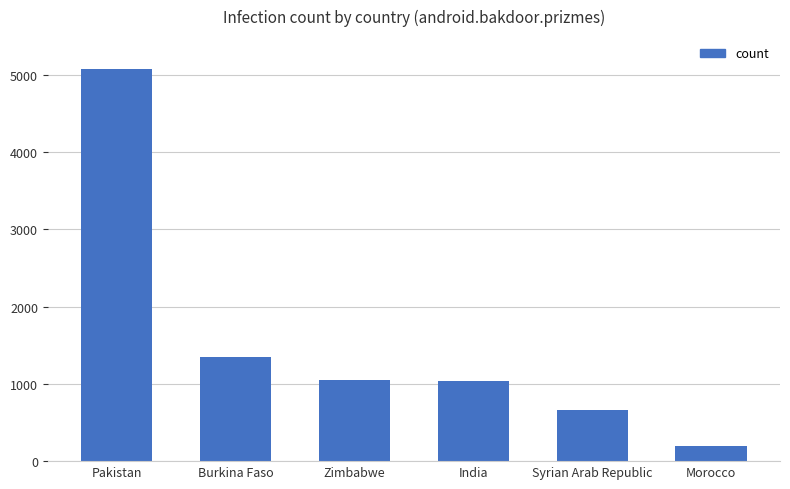

Where is the data nearest to the value 2636?

Burkina Faso